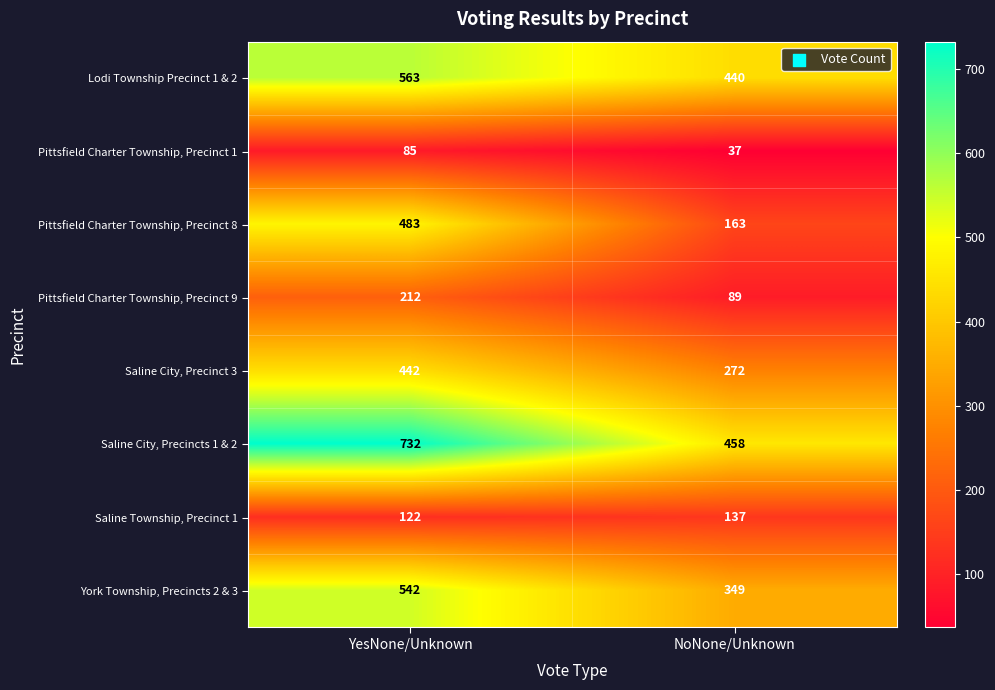

What is the maximum value shown in the chart?

732